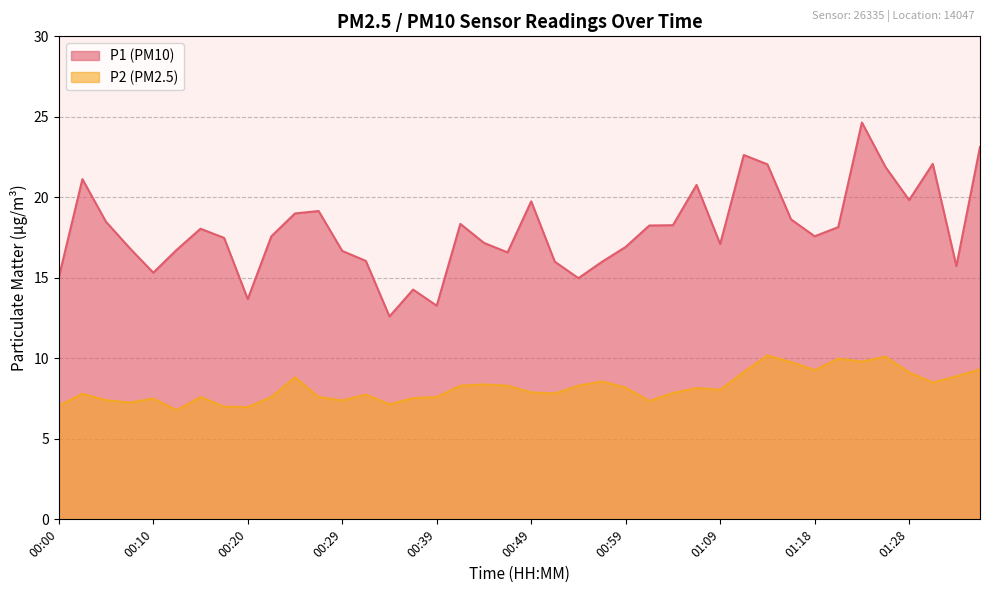

What is the minimum value for P1?

12.6